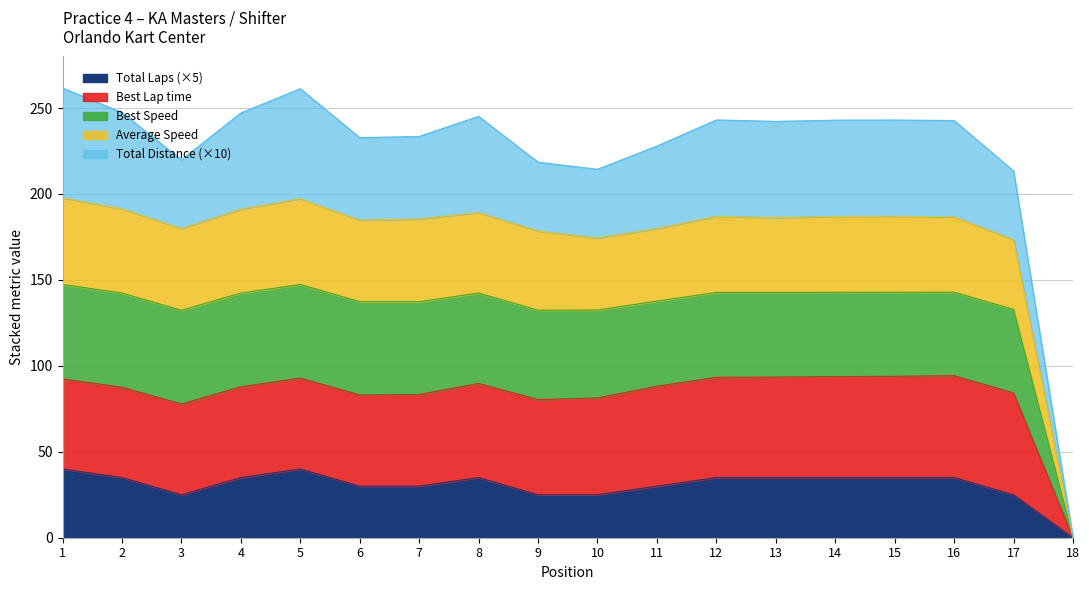

How many interior local peaks does the Average Speed series have?

4